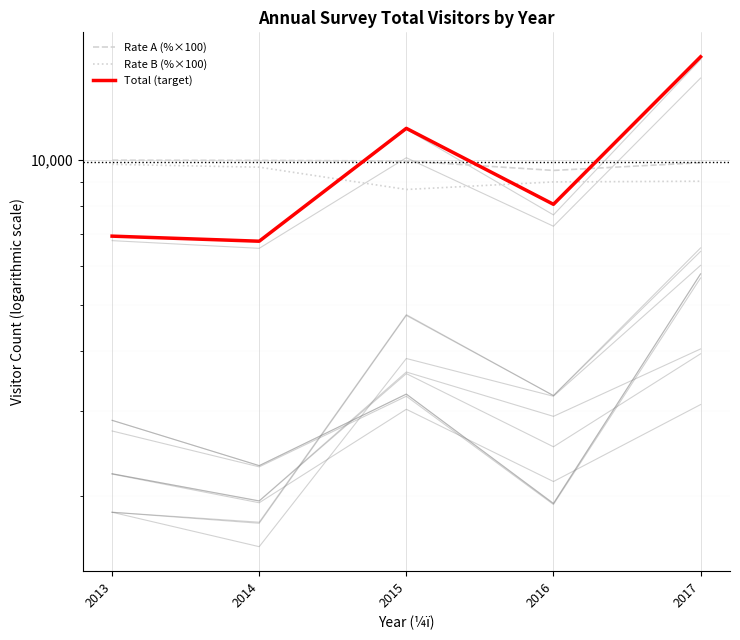

Reading left to right, list all the values displayed in this chart.

Rate A (%×100): 9990	9980	9950	9510	9870
Rate B (%×100): 9790	9660	8680	9000	9030
Total (target): 6940	6773	11636	8084	16395